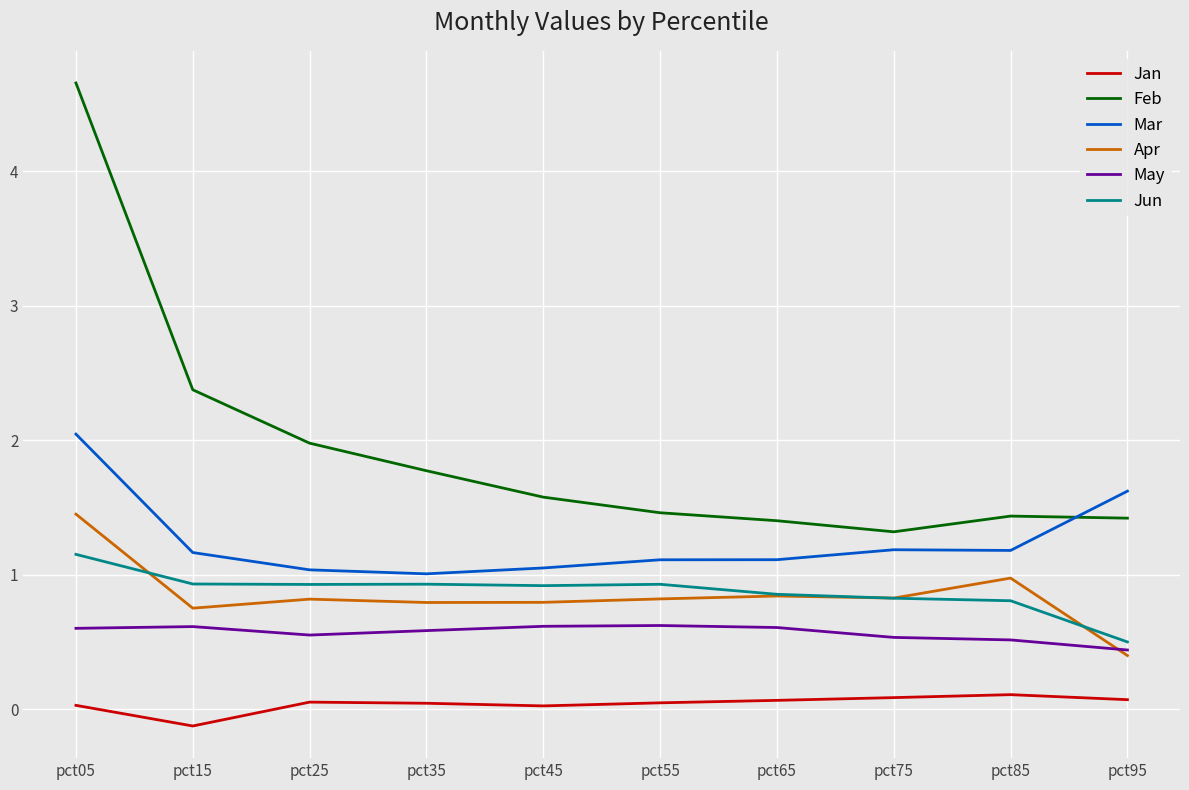

At which category does Feb reach its first local peak?

pct85